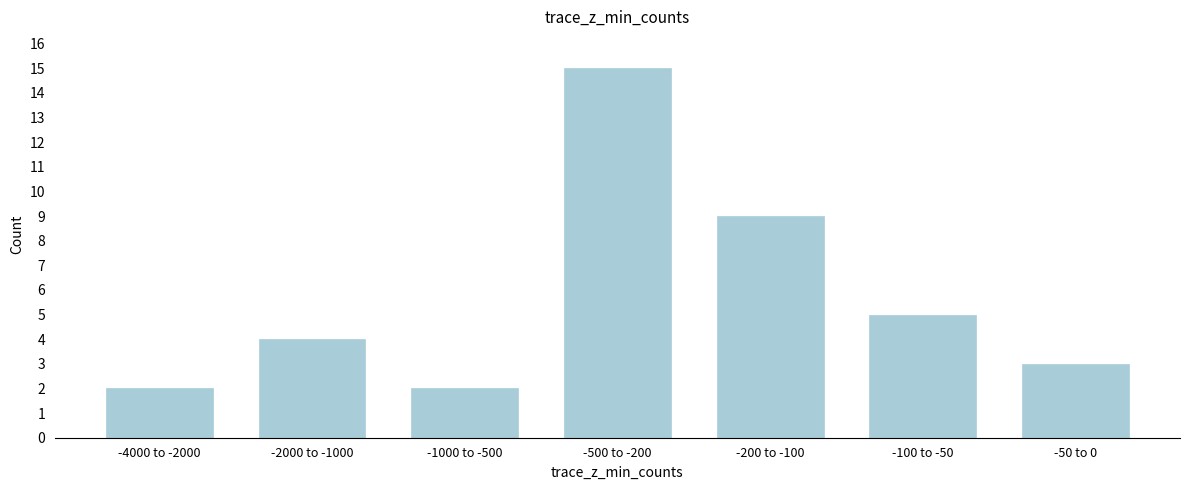

Reading left to right, list all the values displayed in this chart.

2	4	2	15	9	5	3